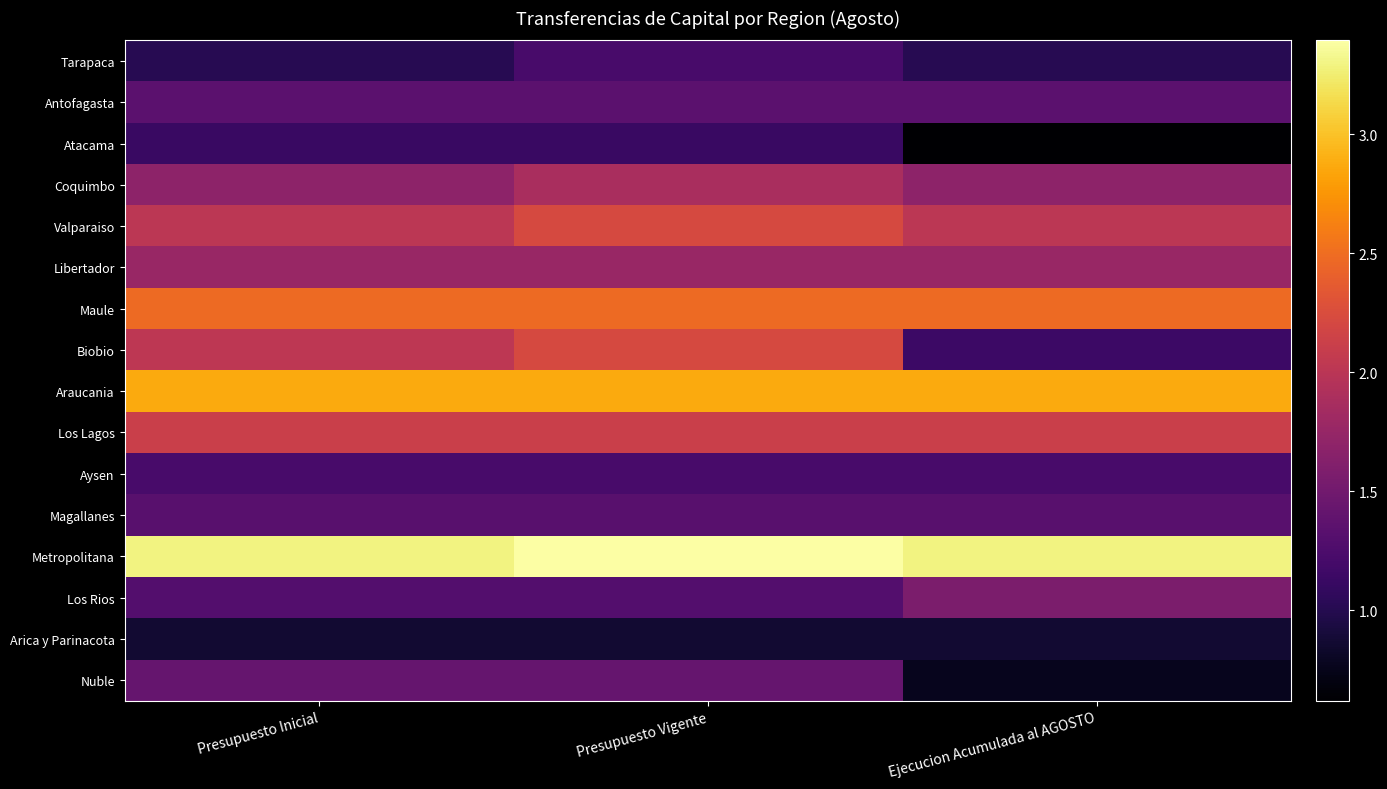

What is the smallest value displayed?

6193301